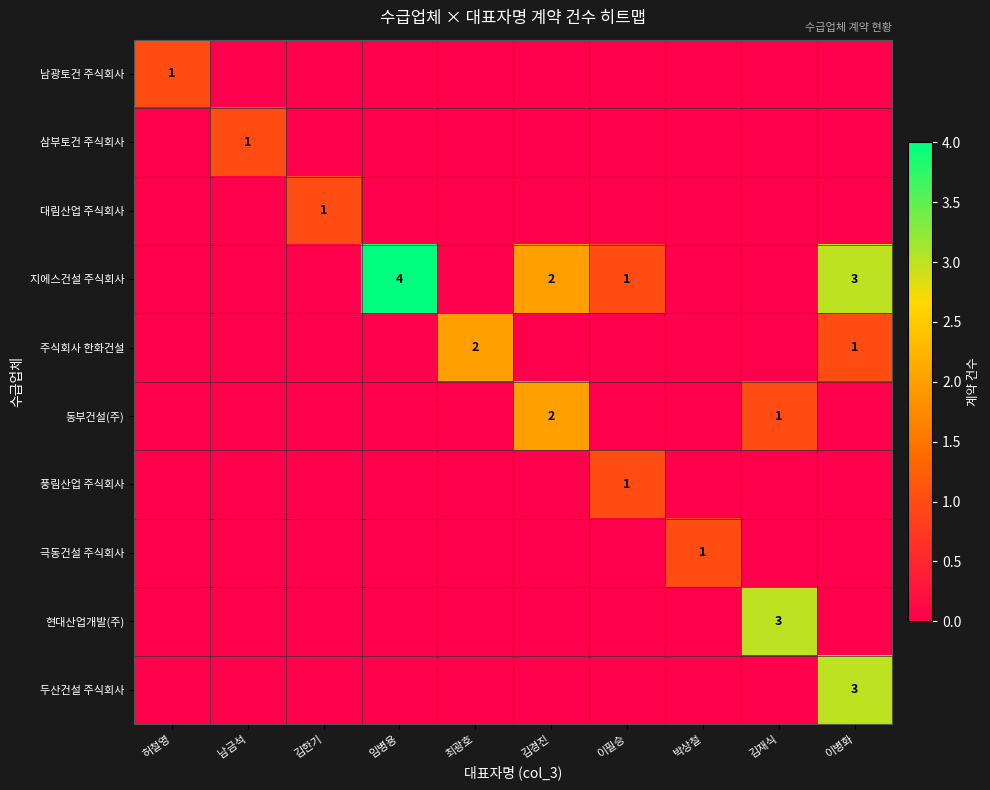

The value of 지에스건설 주식회사 at 이병화 is 1. True or false?

False